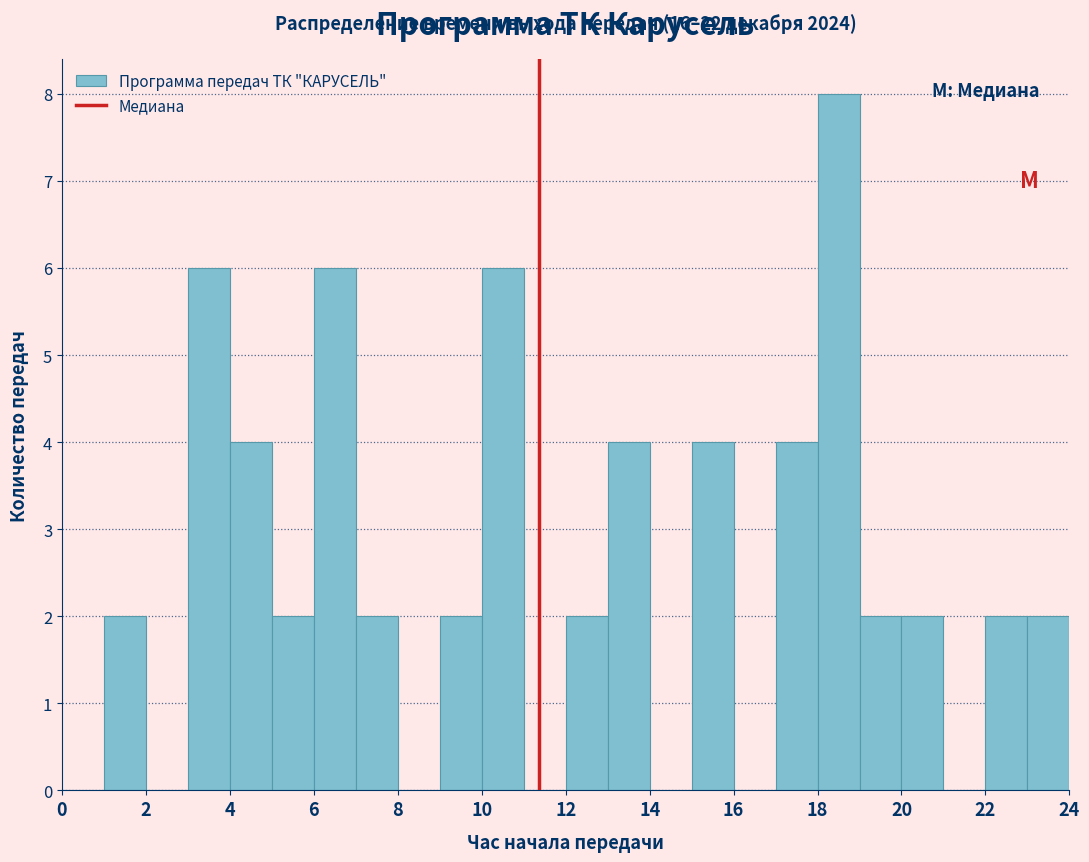

Which range on the x-axis has the tallest bar?

18 to 19